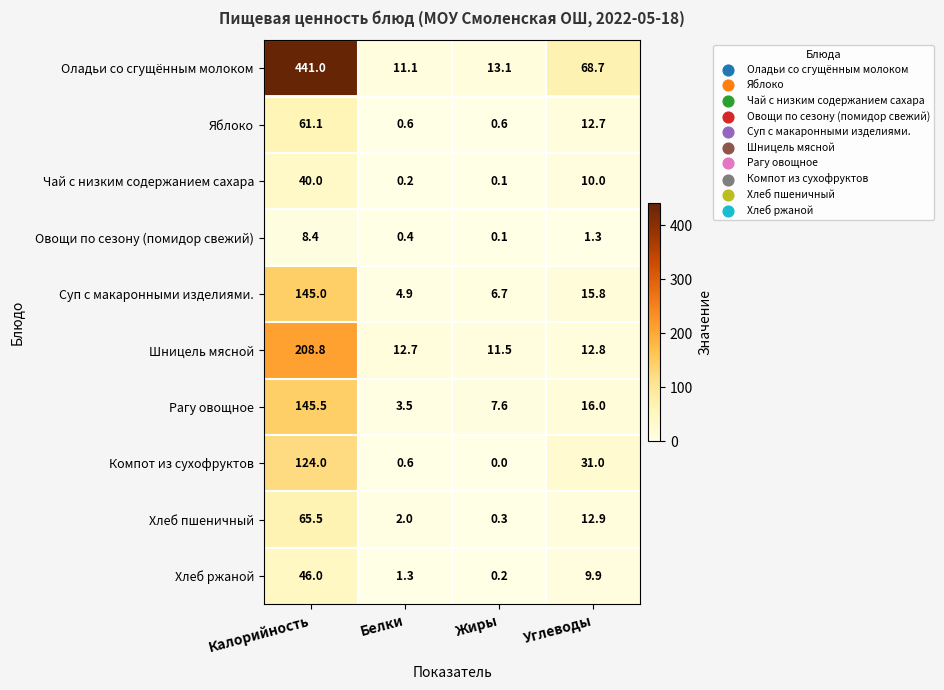

True or false: Хлеб ржаной has a value of 2.2 at Белки.

False